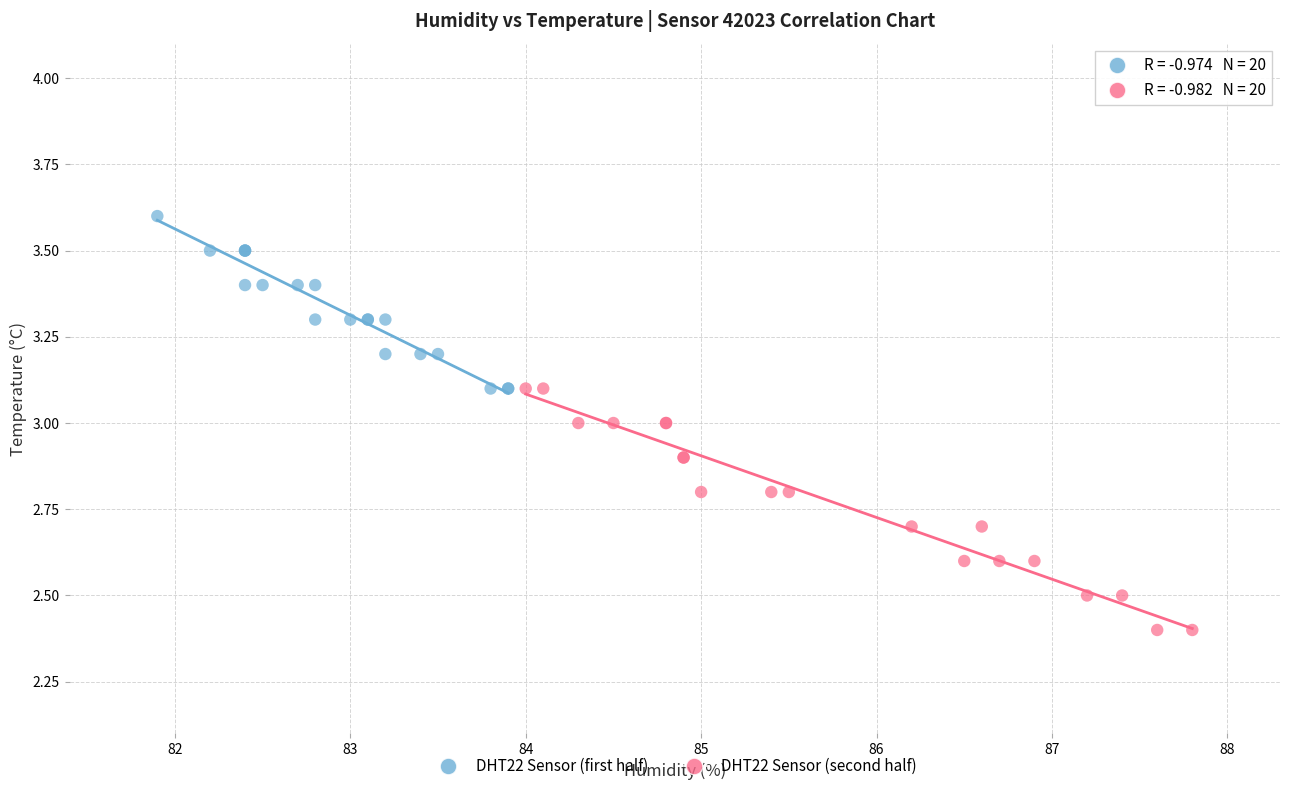

Which series has the largest Y range (max minus min)?

DHT22 Sensor (second half)